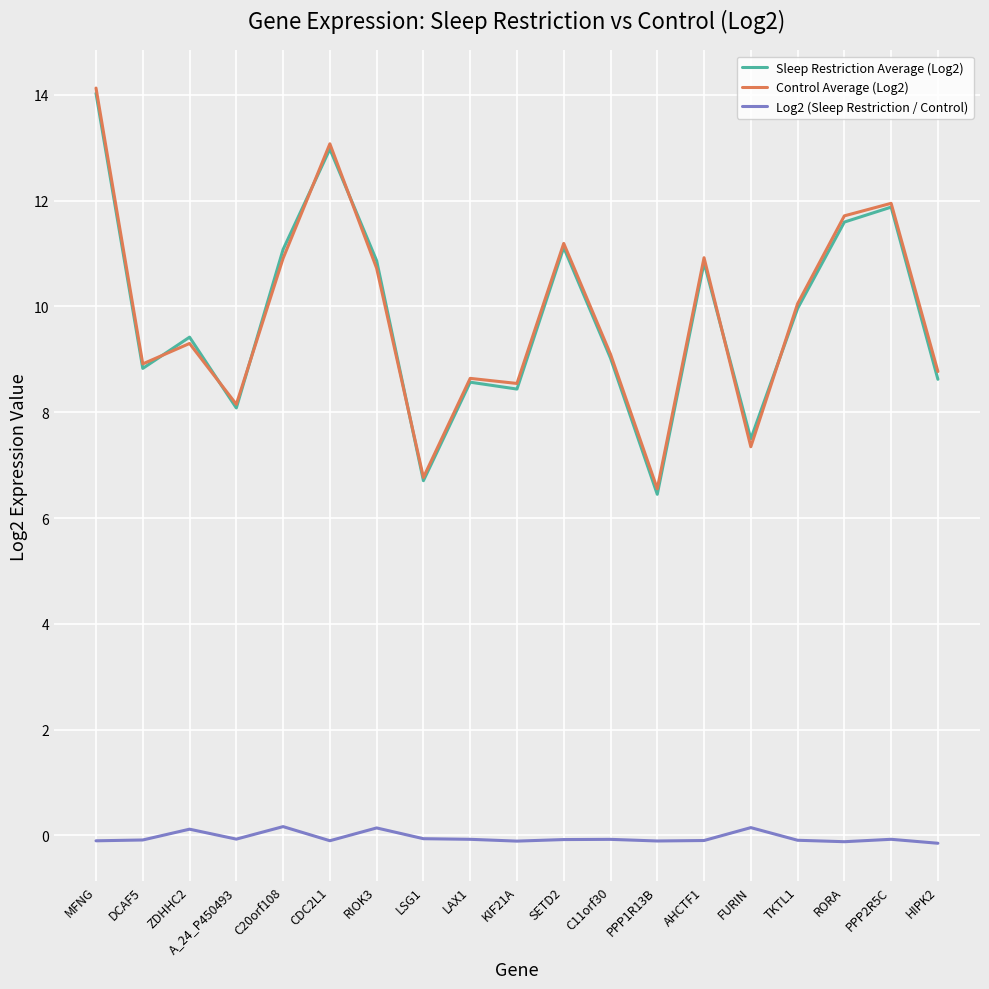

Which label corresponds to the largest value in the chart?

MFNG